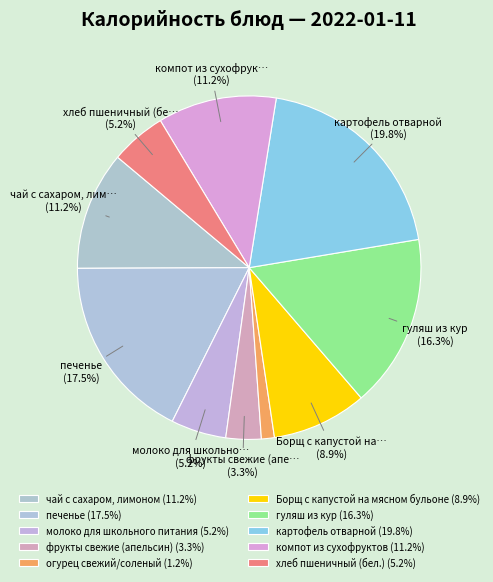

To the nearest percent, what is the average slice percentage?

10%